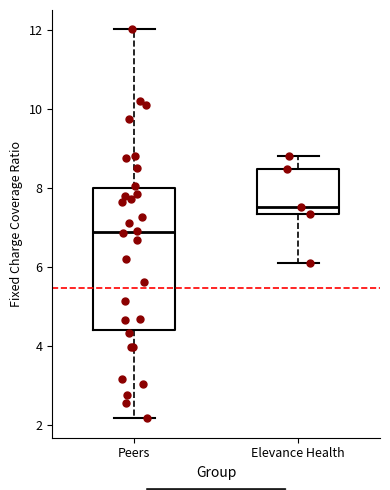

Where is the upper edge of the box for Peers on the y-axis? The values are not printed on the chart, so give them approximately, as read against the axis.

8.0